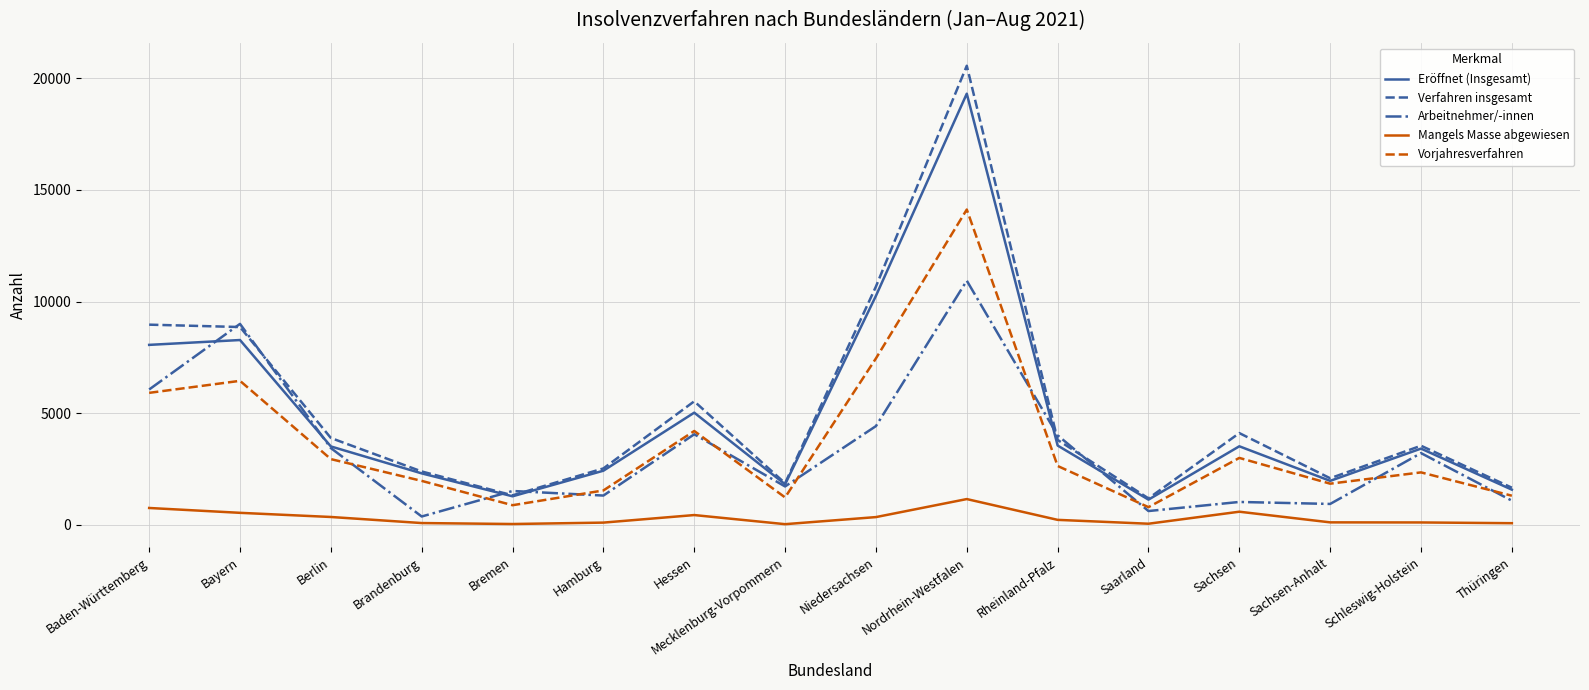

List the series in order of their peak value, lowest first.

Mangels Masse abgewiesen, Arbeitnehmer/-innen, Vorjahresverfahren, Eröffnet (Insgesamt), Verfahren insgesamt